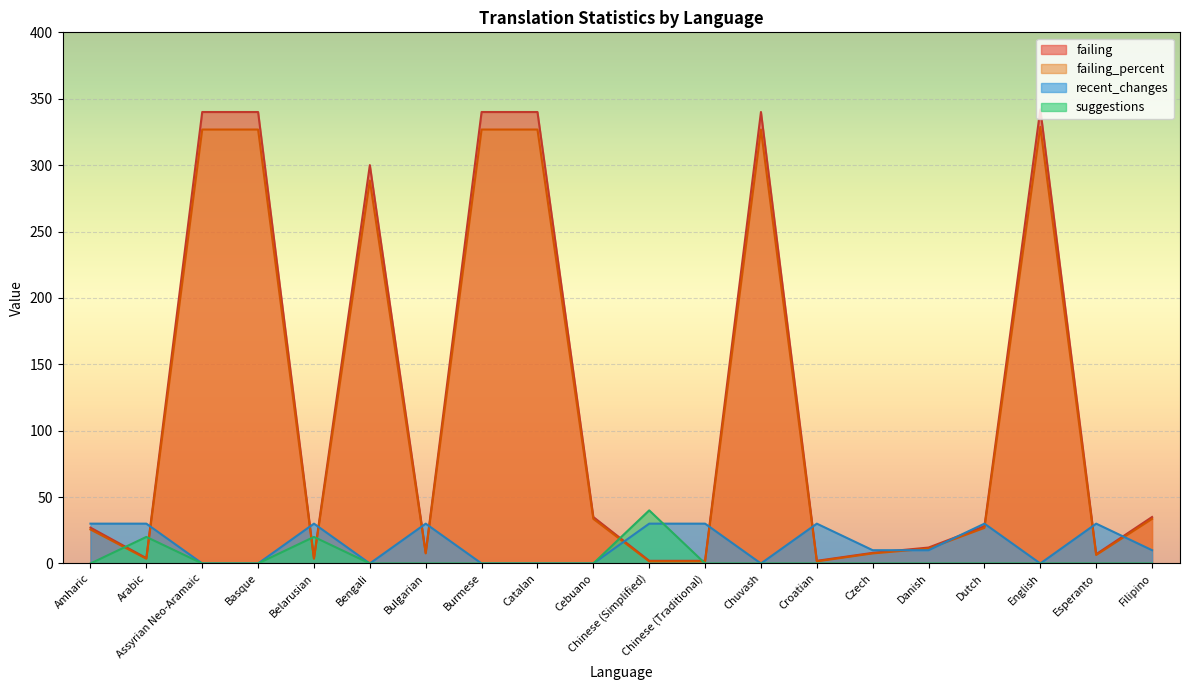

What is the value of the failing_percent point at the 20th from the left?

33.6